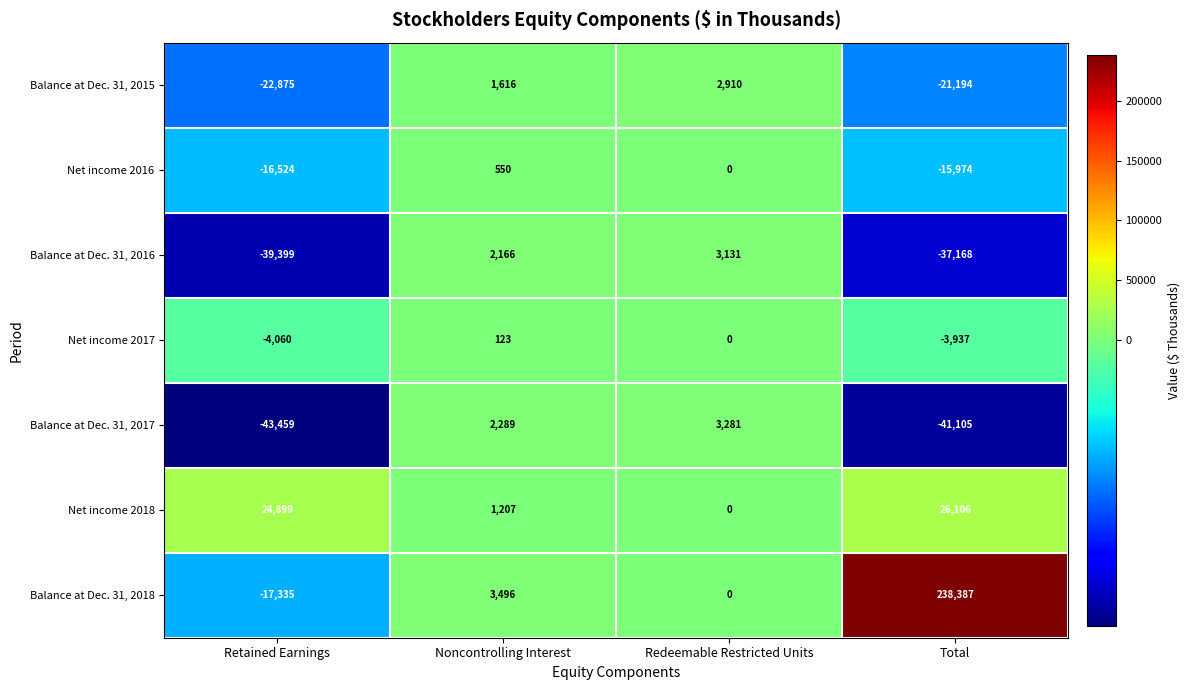

What is the spread (max minus min) of values at Redeemable Restricted Units?

3281